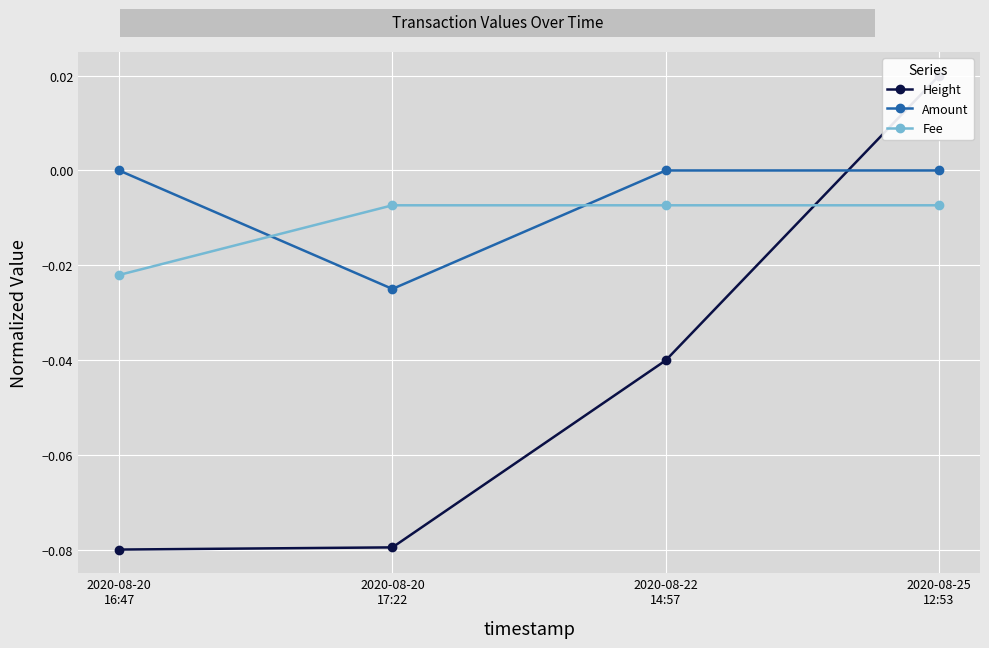

Reading left to right, transcribe all the data shown in this chart.

Height: 2020-08-20
16:47=-0.1	2020-08-20
17:22=-0.1	2020-08-22
14:57=-0.0	2020-08-25
12:53=0.0
Amount: 2020-08-20
16:47=-0.0	2020-08-20
17:22=-0.0	2020-08-22
14:57=-0.0	2020-08-25
12:53=-0.0
Fee: 2020-08-20
16:47=-0.0	2020-08-20
17:22=-0.0	2020-08-22
14:57=-0.0	2020-08-25
12:53=-0.0